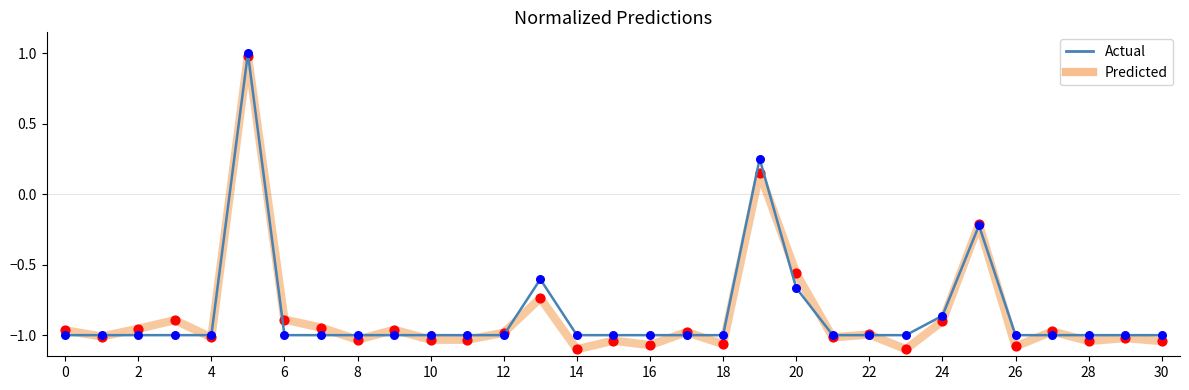

What is the maximum value shown in the chart?

1.0